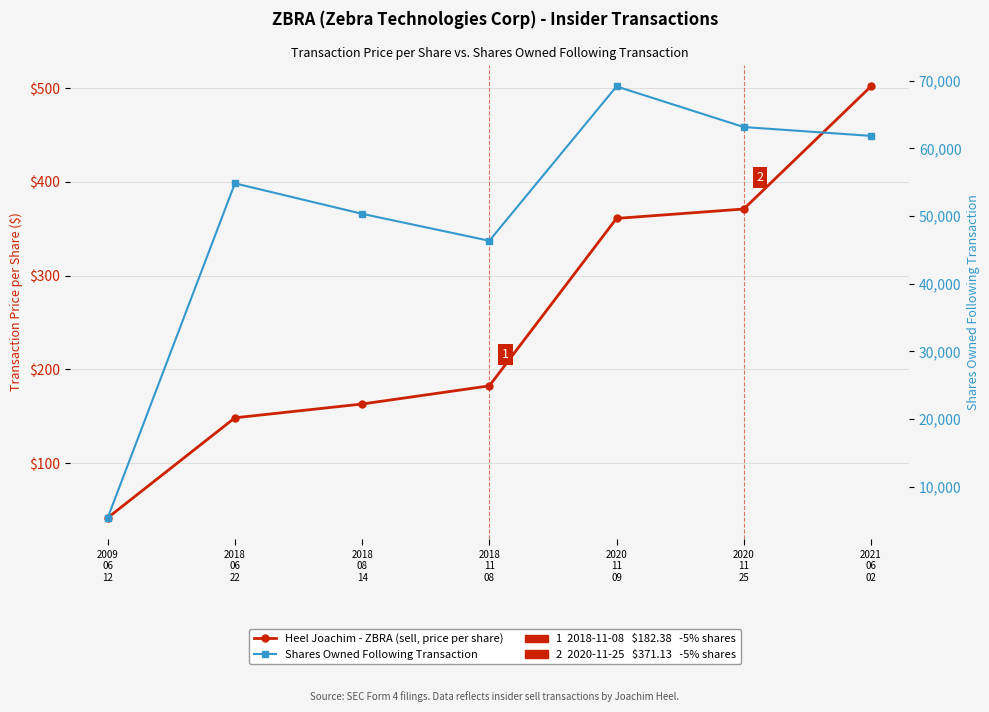

At which label does Heel Joachim - ZBRA (Sell transactions) reach its minimum?

2009
06
12